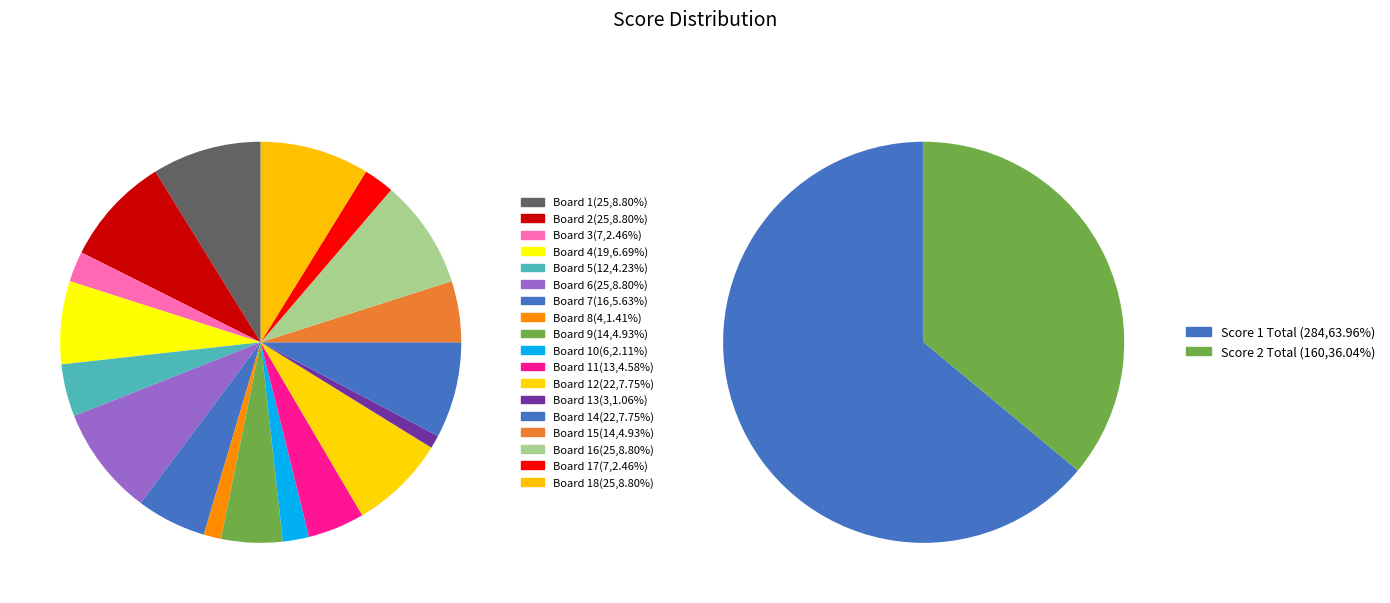

Between 14 and 10, which is larger?

14